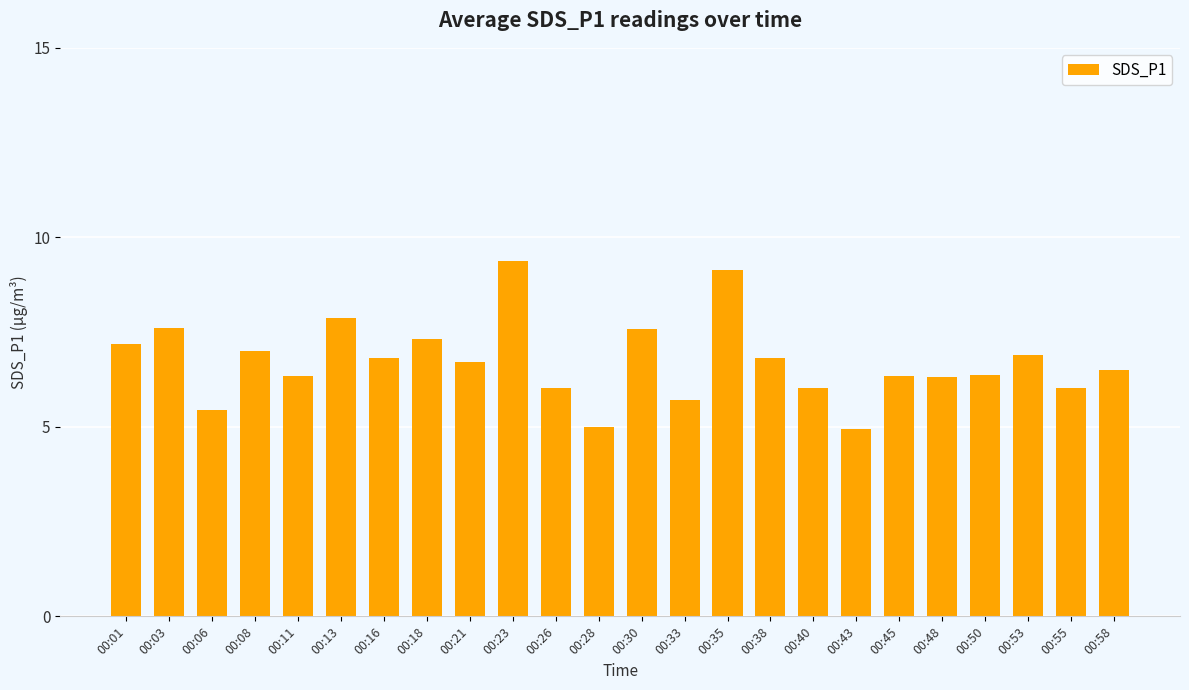

What is the change in value from 00:03 to 00:33?

-1.9